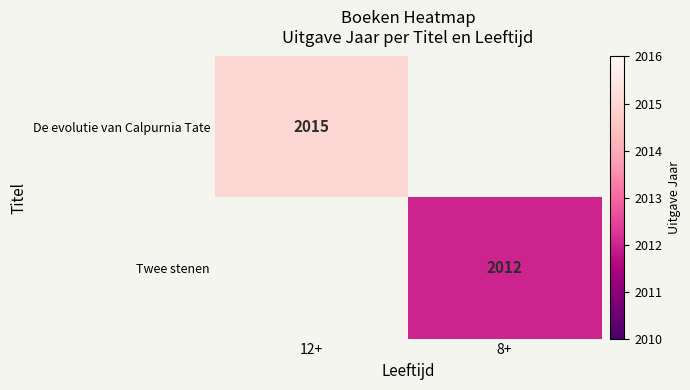

The Twee stenen series shows 2012 at 8+. True or false?

True